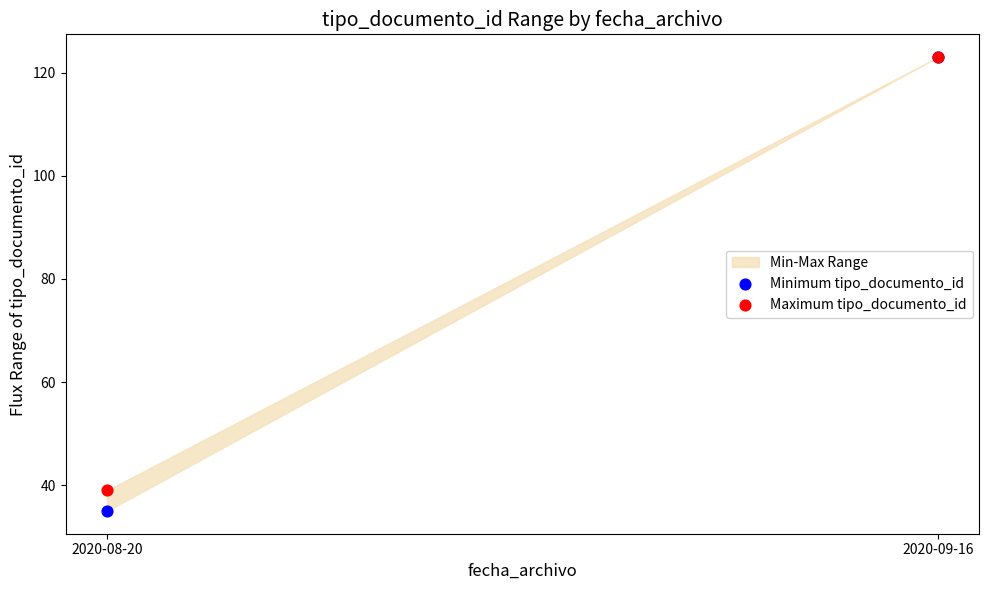

Across all series, what Y value is closest to 79?

39